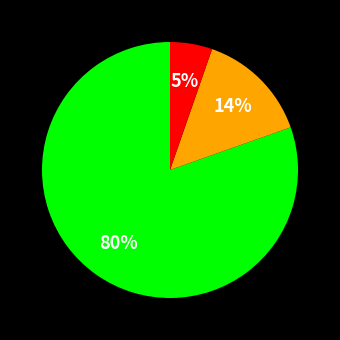

How many slices are in this pie chart?

3